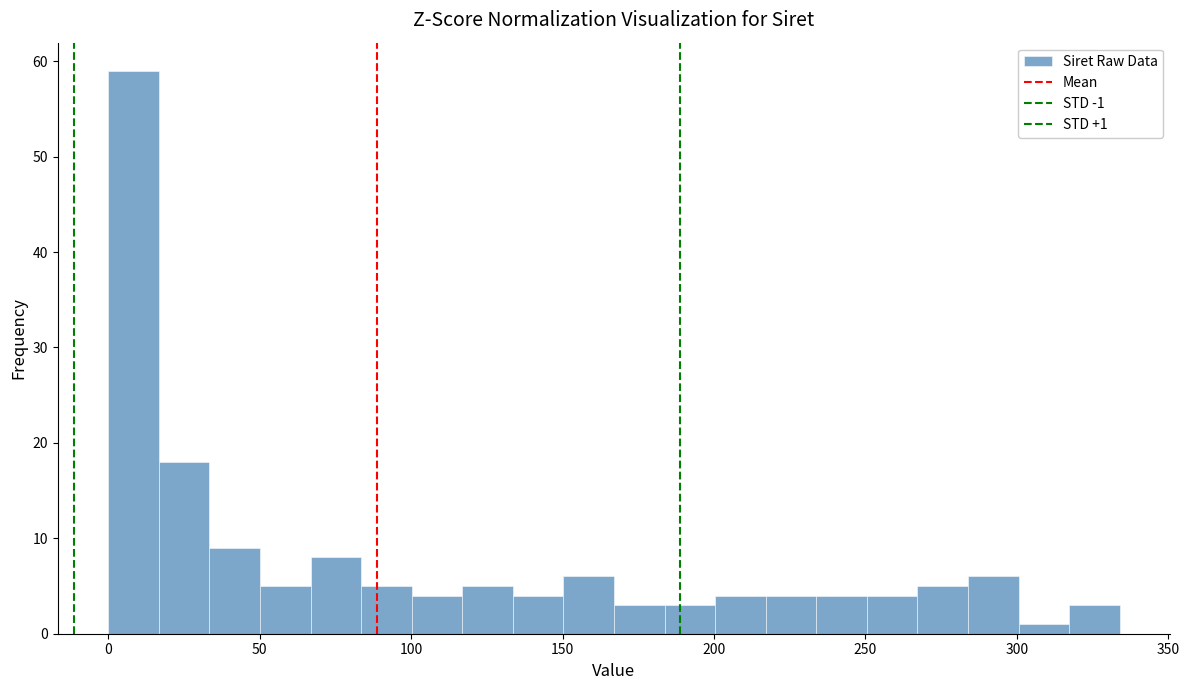

Read against the x-axis, roughly where is the centre of the tallest bar?

10